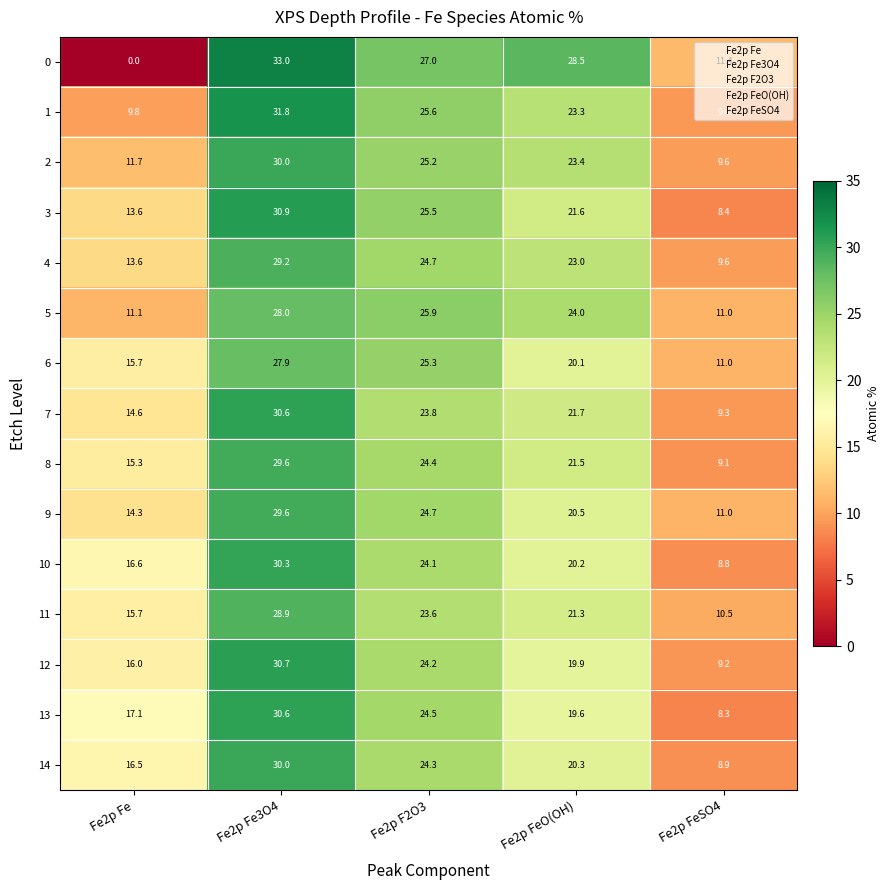

Which series has the widest spread of values?

0